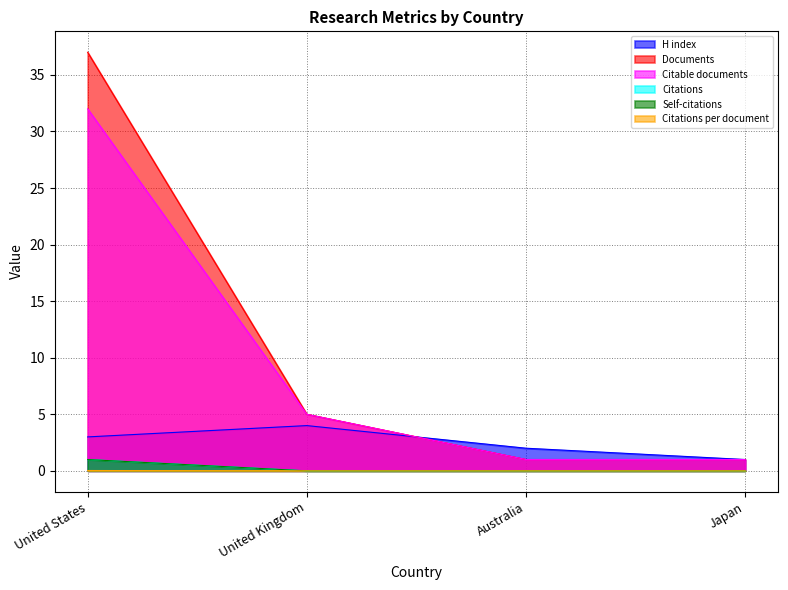

At which label is Citations closest to 0?

United Kingdom